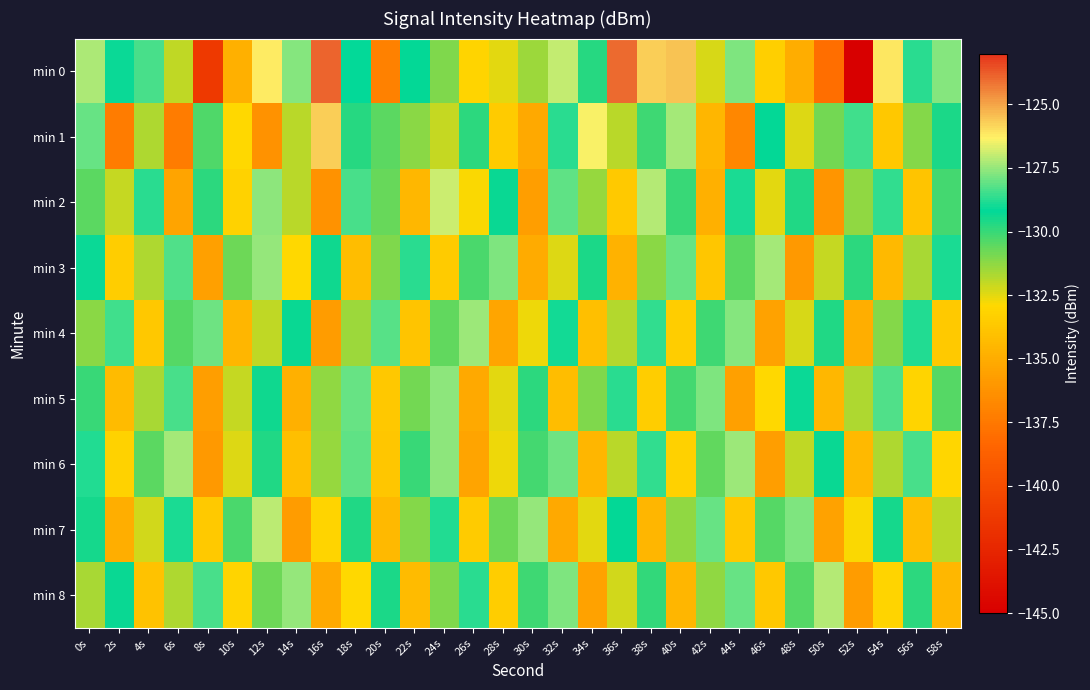

Reading left to right, what are all the values shown in this chart?

min 0: 0s=-127.3	2s=-129.1	4s=-128.4	6s=-132.0	8s=-141.3	10s=-134.8	12s=-126.2	14s=-127.7	16s=-123.9	18s=-129.1	20s=-137.0	22s=-129.2	24s=-131.0	26s=-133.1	28s=-132.5	30s=-131.4	32s=-127.0	34s=-129.7	36s=-124.0	38s=-125.7	40s=-125.5	42s=-132.3	44s=-127.8	46s=-133.3	48s=-135.0	50s=-138.0	52s=-145.4	54s=-126.1	56s=-128.8	58s=-127.7
min 1: 0s=-128.1	2s=-137.3	4s=-131.7	6s=-137.3	8s=-130.3	10s=-132.9	12s=-136.3	14s=-131.9	16s=-125.7	18s=-129.7	20s=-130.5	22s=-131.2	24s=-132.1	26s=-129.8	28s=-133.5	30s=-135.2	32s=-128.7	34s=-126.4	36s=-131.9	38s=-130.1	40s=-127.3	42s=-134.6	44s=-136.8	46s=-129.2	48s=-132.4	50s=-130.9	52s=-128.5	54s=-133.7	56s=-131.1	58s=-129.6
min 2: 0s=-130.5	2s=-132.1	4s=-128.7	6s=-135.4	8s=-129.8	10s=-133.2	12s=-127.6	14s=-131.9	16s=-136.3	18s=-128.4	20s=-130.7	22s=-134.5	24s=-126.9	26s=-132.8	28s=-129.3	30s=-135.7	32s=-128.1	34s=-131.4	36s=-133.6	38s=-127.2	40s=-130.0	42s=-134.8	44s=-128.9	46s=-132.5	48s=-129.7	50s=-136.1	52s=-131.3	54s=-128.6	56s=-133.9	58s=-130.2
min 3: 0s=-129.1	2s=-133.4	4s=-131.7	6s=-128.3	8s=-135.6	10s=-130.8	12s=-127.5	14s=-132.9	16s=-129.4	18s=-134.2	20s=-131.0	22s=-128.7	24s=-133.5	26s=-130.3	28s=-127.8	30s=-135.1	32s=-132.4	34s=-129.6	36s=-134.7	38s=-131.2	40s=-128.0	42s=-133.8	44s=-130.5	46s=-127.3	48s=-135.9	50s=-132.1	52s=-129.8	54s=-134.4	56s=-131.6	58s=-128.9
min 4: 0s=-131.2	2s=-128.5	4s=-133.7	6s=-130.4	8s=-127.9	10s=-134.6	12s=-132.0	14s=-129.3	16s=-135.8	18s=-131.5	20s=-128.2	22s=-133.9	24s=-130.6	26s=-127.4	28s=-135.3	30s=-132.7	32s=-129.0	34s=-134.1	36s=-131.8	38s=-128.6	40s=-133.4	42s=-130.1	44s=-127.7	46s=-135.5	48s=-132.3	50s=-129.7	52s=-134.9	54s=-131.1	56s=-128.8	58s=-133.6
min 5: 0s=-130.0	2s=-134.3	4s=-131.6	6s=-128.4	8s=-135.7	10s=-132.1	12s=-129.4	14s=-134.8	16s=-131.3	18s=-128.0	20s=-133.7	22s=-130.9	24s=-127.6	26s=-135.2	28s=-132.5	30s=-129.8	32s=-134.2	34s=-131.0	36s=-128.7	38s=-133.4	40s=-130.2	42s=-127.8	44s=-135.6	46s=-132.9	48s=-129.1	50s=-134.5	52s=-131.7	54s=-128.3	56s=-133.1	58s=-130.4
min 6: 0s=-128.8	2s=-133.2	4s=-130.5	6s=-127.3	8s=-135.9	10s=-132.4	12s=-129.7	14s=-134.1	16s=-131.4	18s=-128.1	20s=-133.8	22s=-130.0	24s=-127.6	26s=-135.4	28s=-132.7	30s=-130.2	32s=-127.9	34s=-134.6	36s=-131.9	38s=-128.6	40s=-133.3	42s=-130.6	44s=-127.4	46s=-135.7	48s=-132.0	50s=-129.3	52s=-134.4	54s=-131.7	56s=-128.4	58s=-133.0
min 7: 0s=-129.5	2s=-134.9	4s=-132.2	6s=-128.9	8s=-133.6	10s=-130.3	12s=-127.1	14s=-135.8	16s=-133.1	18s=-129.7	20s=-134.4	22s=-131.1	24s=-128.8	26s=-133.5	28s=-130.8	30s=-127.5	32s=-135.2	34s=-132.5	36s=-129.2	38s=-134.6	40s=-131.3	42s=-128.0	44s=-133.7	46s=-130.4	48s=-127.8	50s=-135.5	52s=-132.8	54s=-129.5	56s=-134.2	58s=-131.9
min 8: 0s=-131.6	2s=-129.3	4s=-134.0	6s=-131.7	8s=-128.4	10s=-133.1	12s=-130.8	14s=-127.5	16s=-135.2	18s=-132.9	20s=-129.6	22s=-134.3	24s=-131.0	26s=-128.7	28s=-133.4	30s=-130.1	32s=-127.8	34s=-135.5	36s=-132.2	38s=-129.9	40s=-134.6	42s=-131.3	44s=-128.0	46s=-133.7	48s=-130.4	50s=-127.2	52s=-135.8	54s=-133.1	56s=-129.8	58s=-134.5